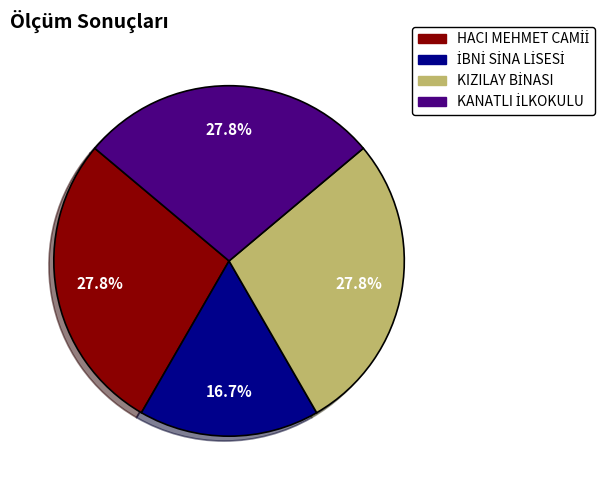

Is there a majority slice in this chart?

No